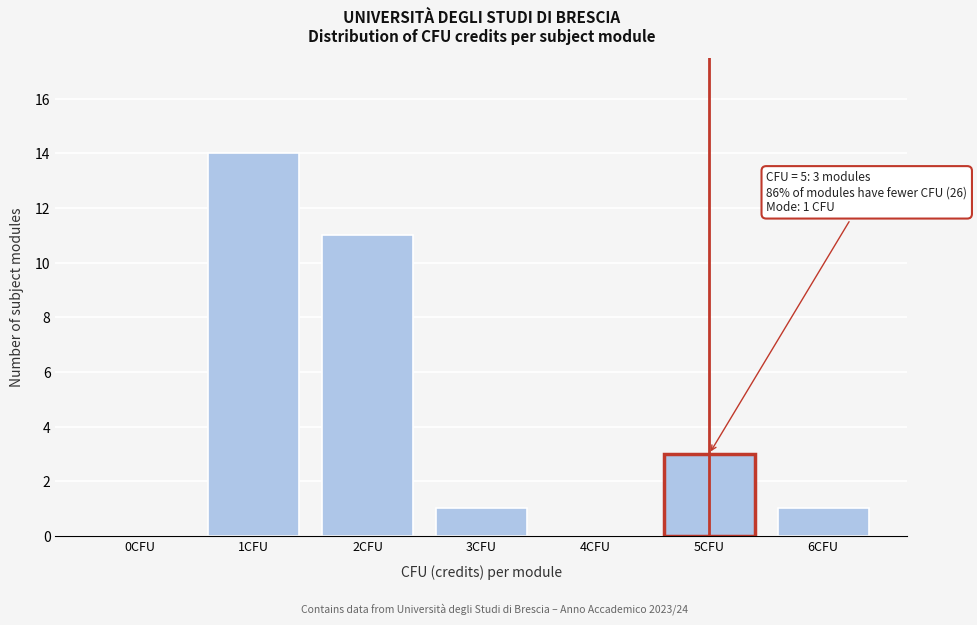

Reading left to right, extract all data points from this chart.

0CFU=0	1CFU=14	2CFU=11	3CFU=1	4CFU=0	5CFU=3	6CFU=1